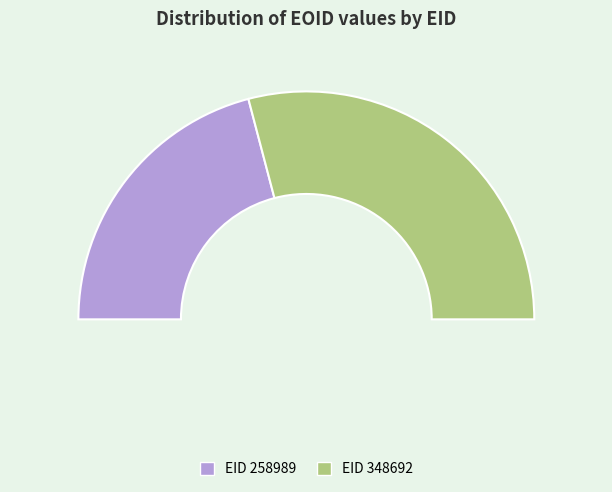

How many segments does this pie chart have?

2